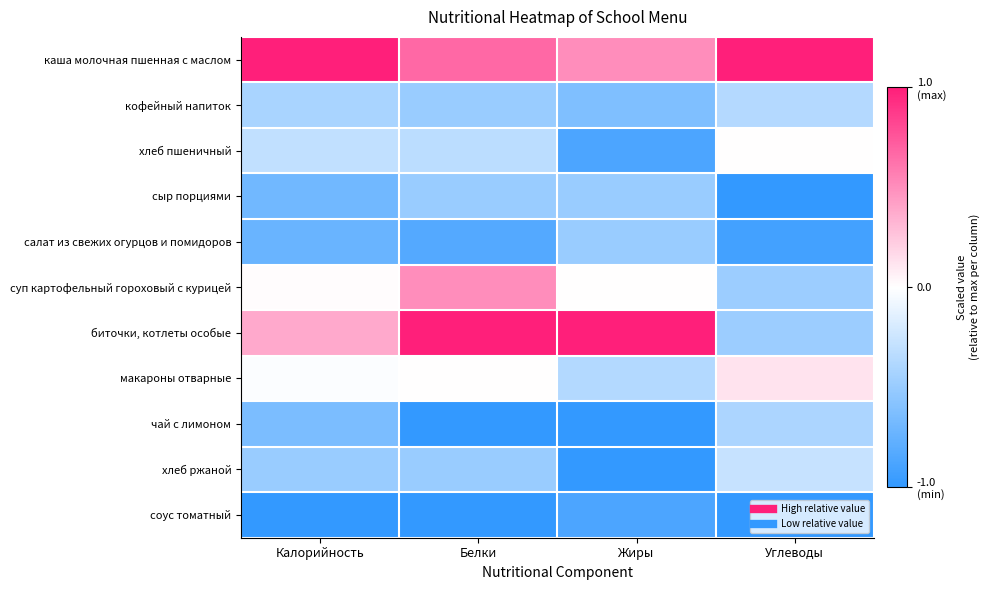

At how many categories does at least one series exceed 0?

4